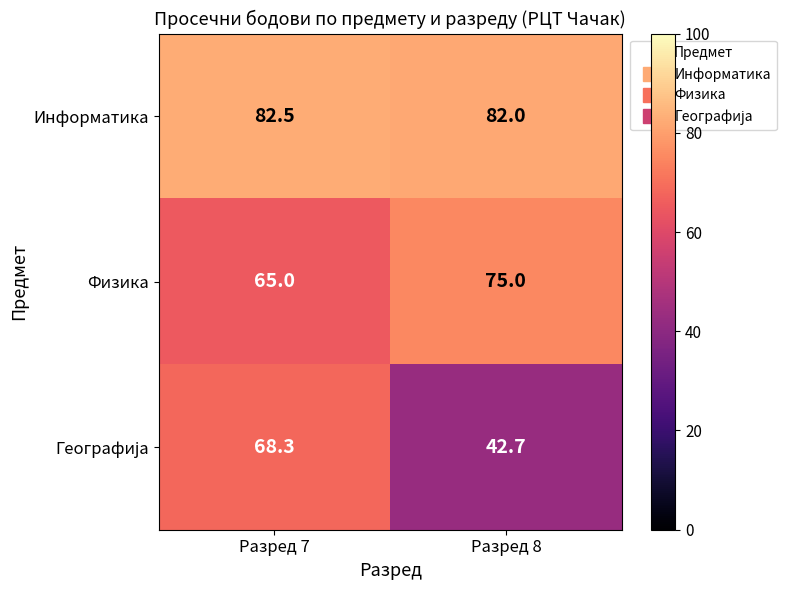

Which series has the largest total across all categories?

Информатика